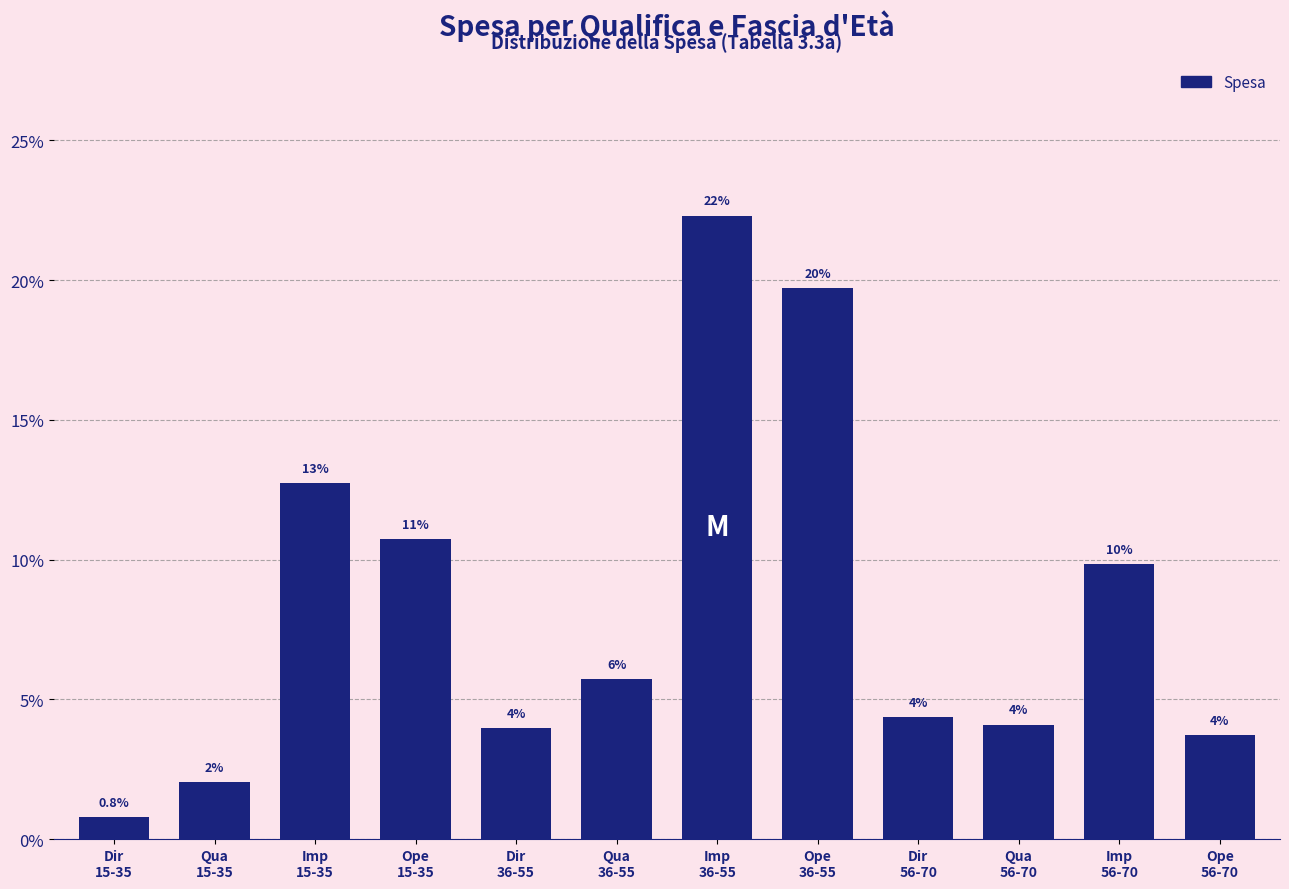

What is the greatest value displayed?

22.3